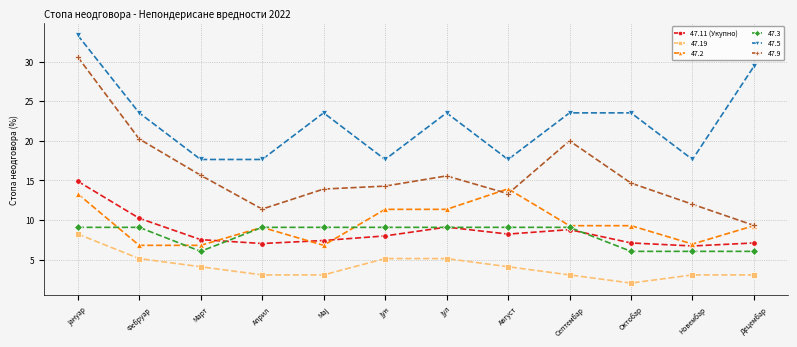

Is the value of 47.2 at Март greater than the value of 47.3 at Децембар?

Yes